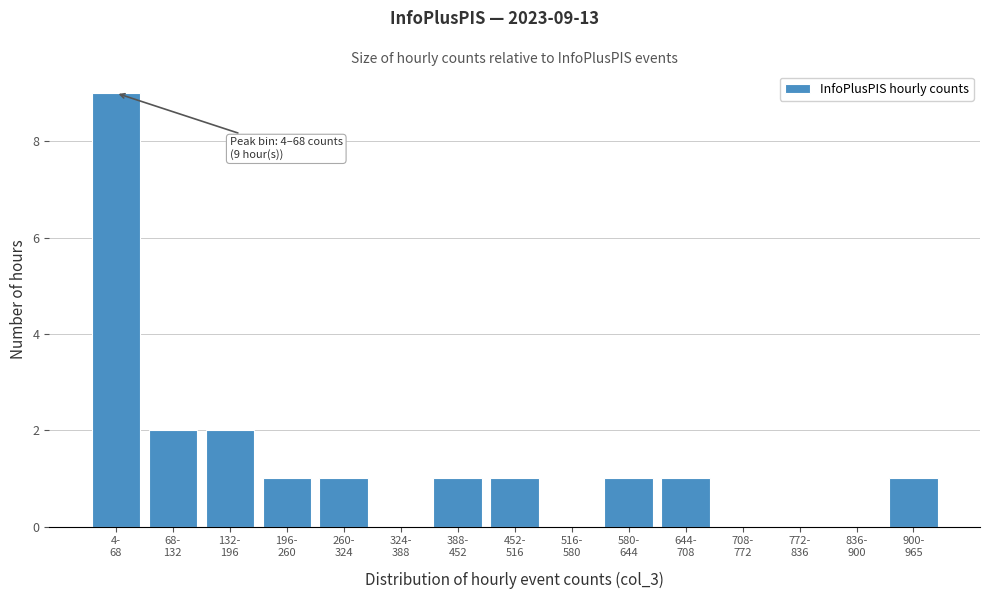

What is the sum of all values?

20